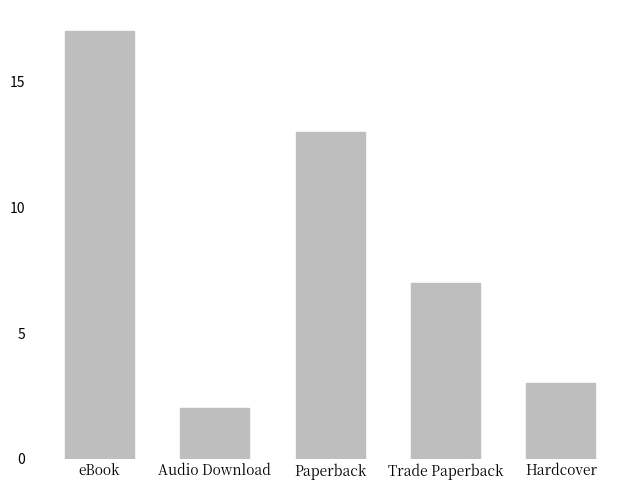

Rank the categories by value from highest to lowest.

eBook, Paperback, Trade Paperback, Hardcover, Audio Download